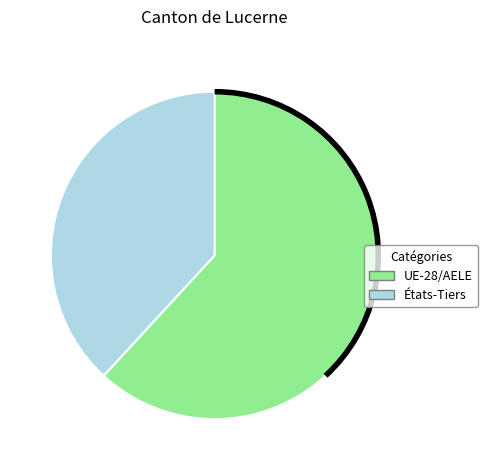

Is there a majority slice in this chart?

Yes